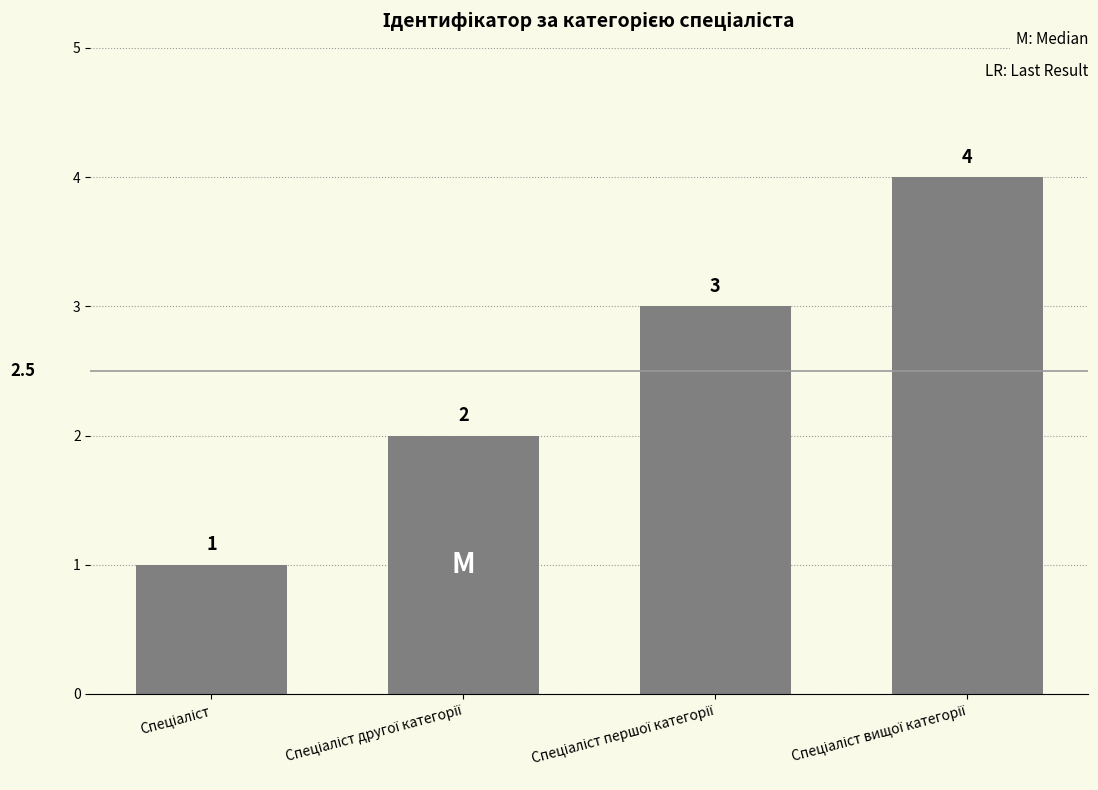

Count the values in the range 2 to 4.

3